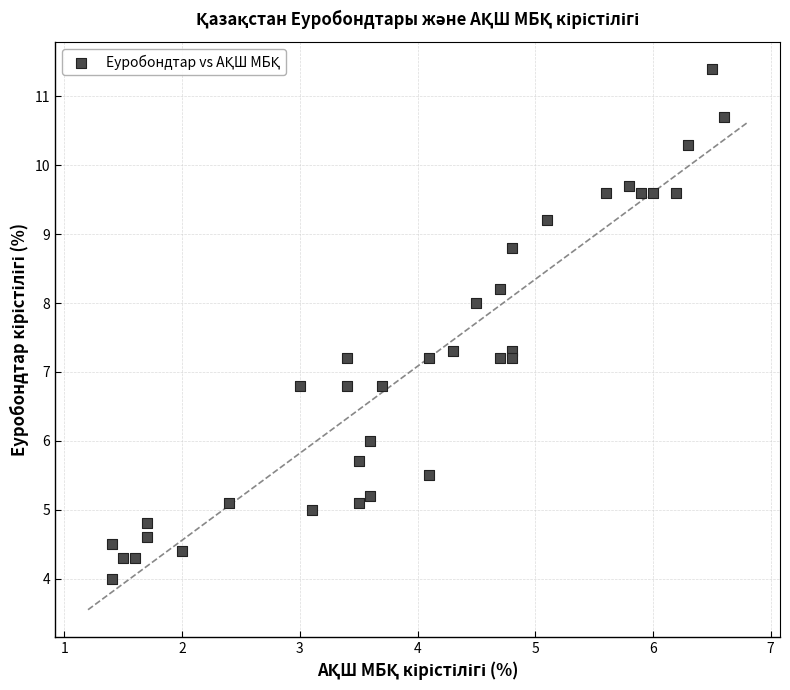

What is the range of X values (max minus min)?

5.2